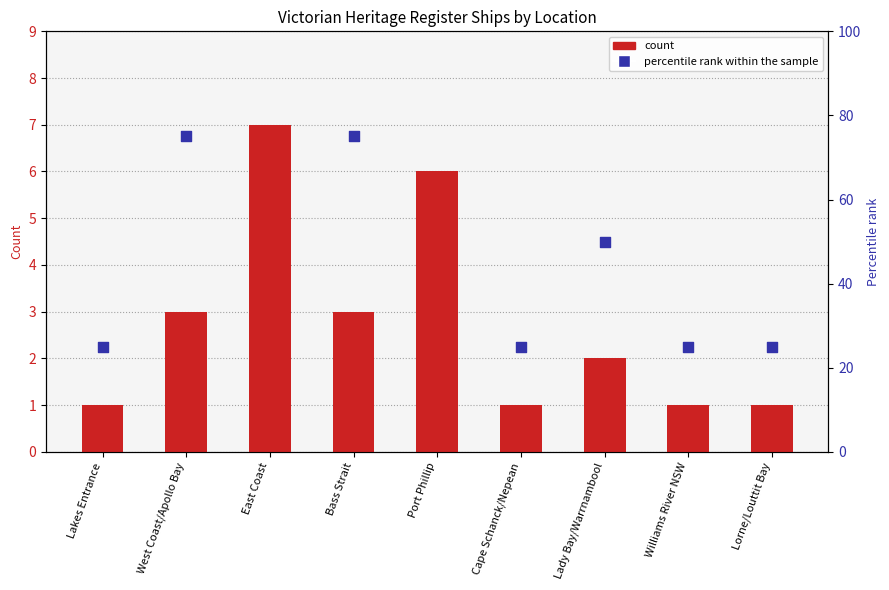

Which series reaches the maximum Y coordinate?

percentile rank within the sample